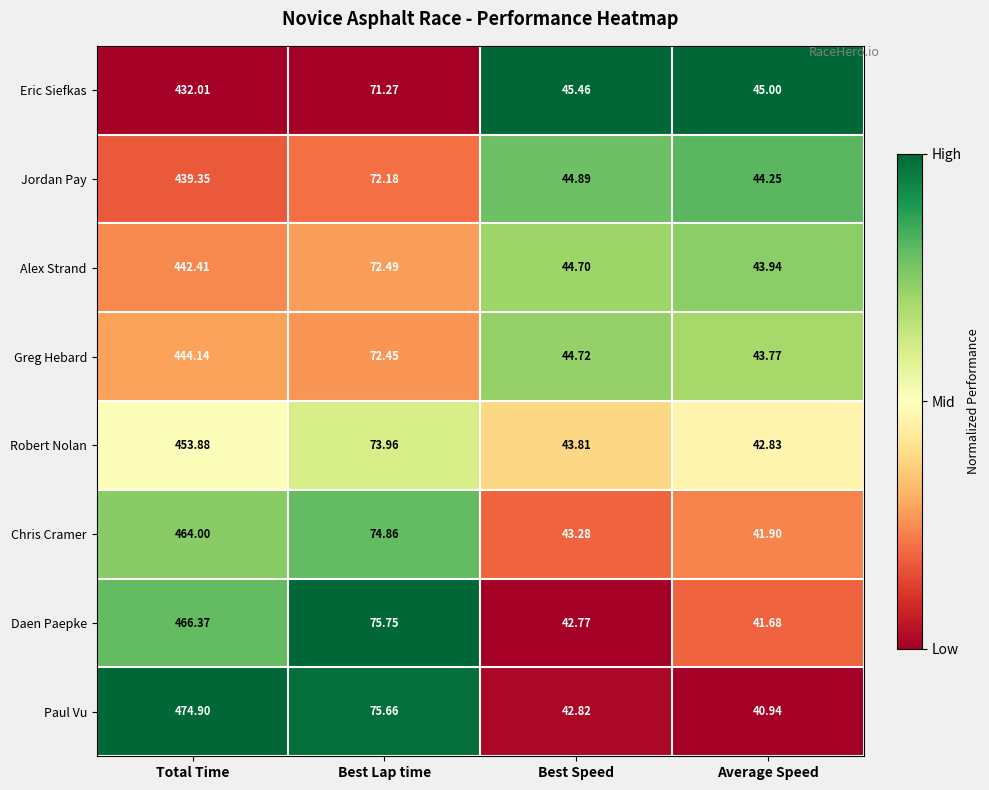

At which category does the chart reach its peak across all series?

Total Time